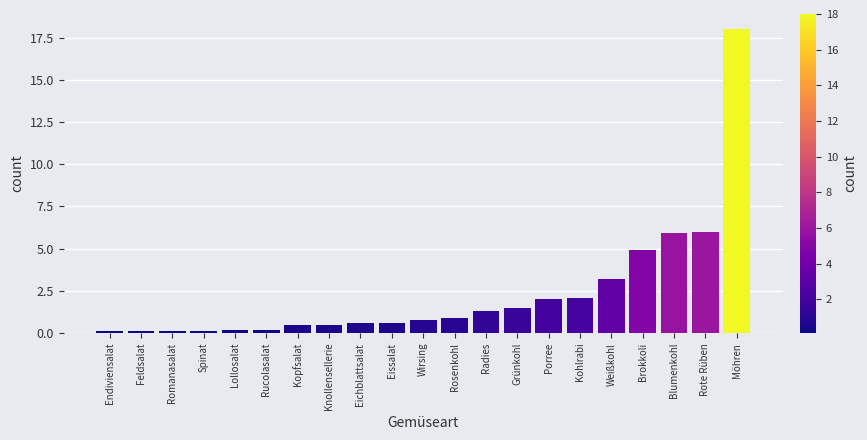

Reading right to left, list all the values displayed in this chart.

Möhren=18.0	Rote Rüben=6.0	Blumenkohl=5.9	Brokkoli=4.9	Weißkohl=3.2	Kohlrabi=2.1	Porree=2.0	Grünkohl=1.5	Radies=1.3	Rosenkohl=0.9	Wirsing=0.8	Eissalat=0.6	Eichblattsalat=0.6	Knollensellerie=0.5	Kopfsalat=0.5	Rucolasalat=0.2	Lollosalat=0.2	Spinat=0.1	Romanasalat=0.1	Feldsalat=0.1	Endiviensalat=0.1